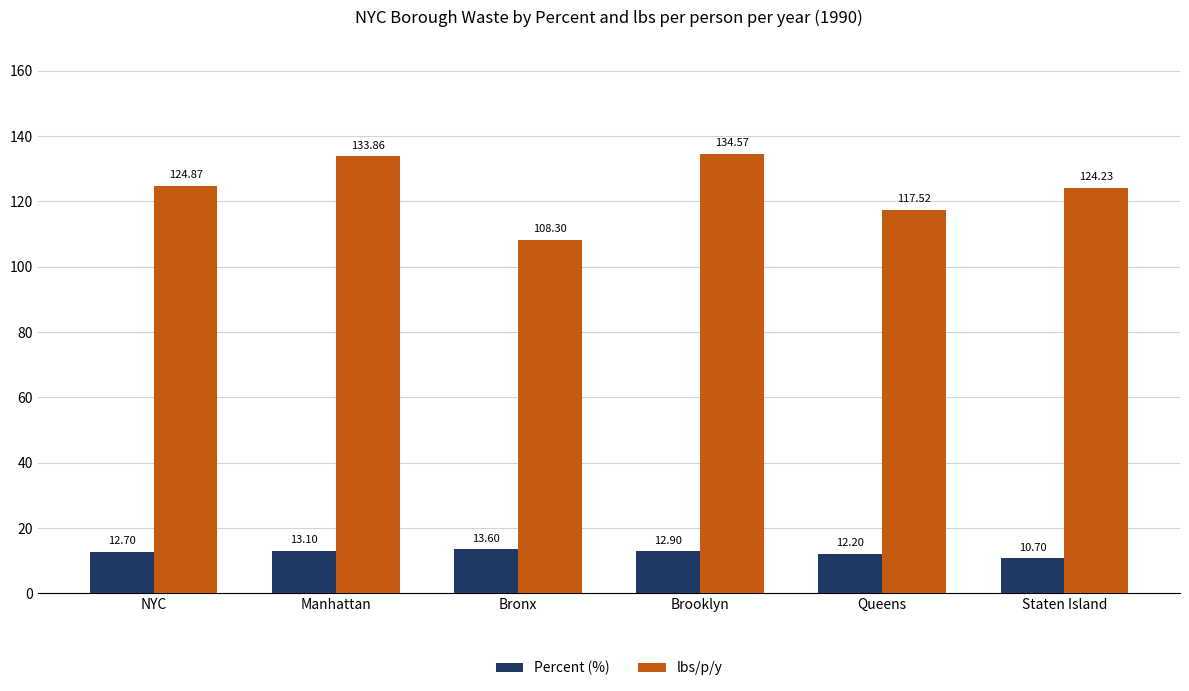

At which category does the chart reach its minimum across all series?

Staten Island